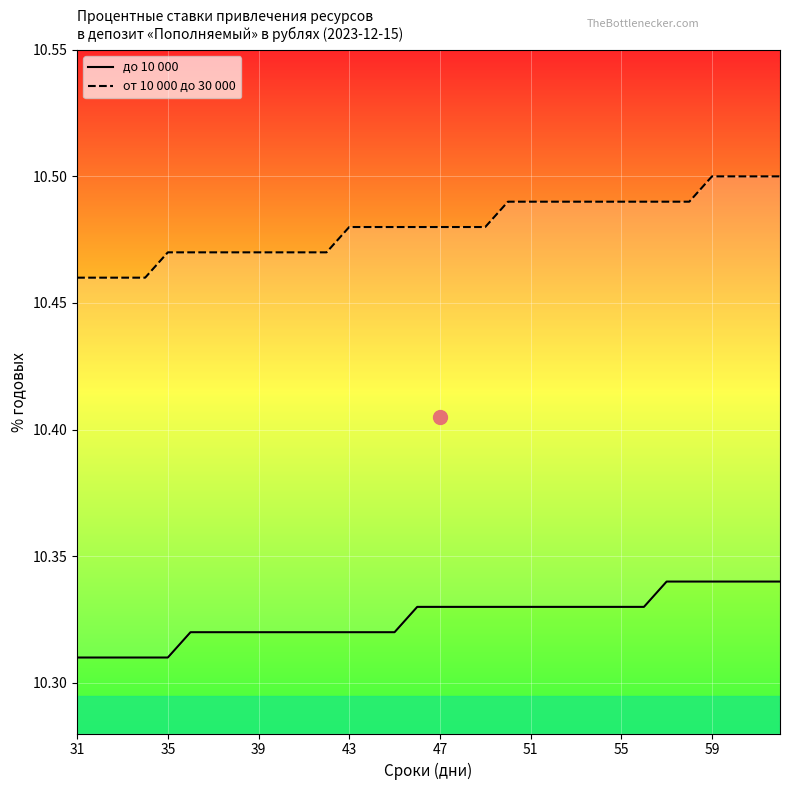

Rank the series by their average value, from lowest to highest.

до 10 000, от 10 000 до 30 000